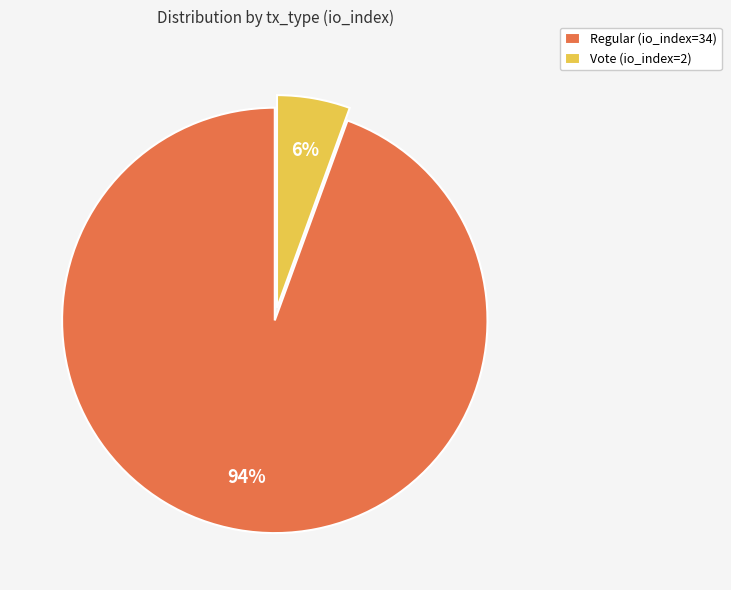

How many slices are in this pie chart?

2